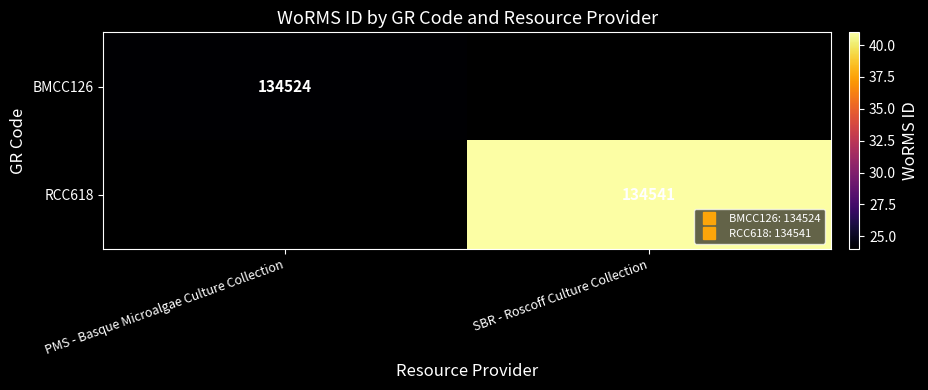

Between PMS - Basque Microalgae Culture Collection and SBR - Roscoff Culture Collection, which is larger?

SBR - Roscoff Culture Collection